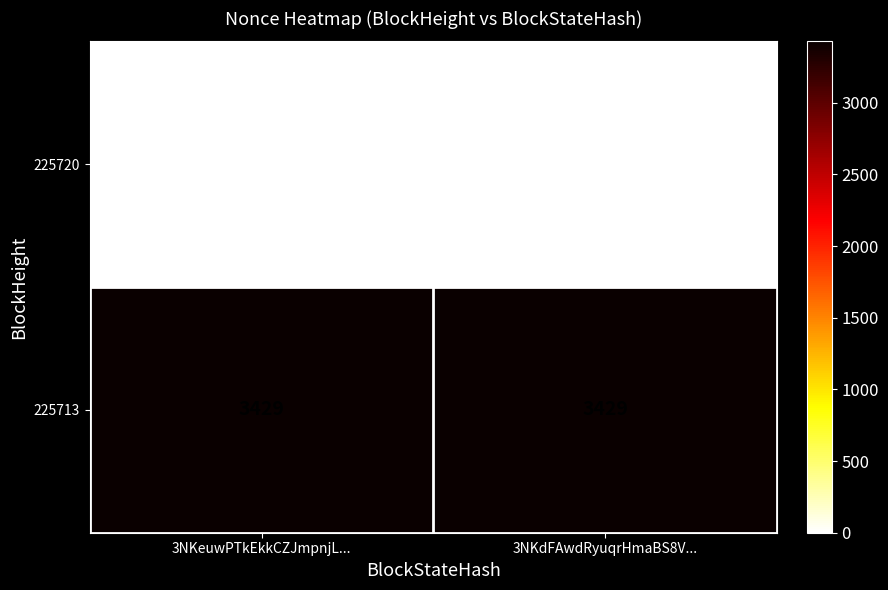

Reading left to right, what are all the values shown in this chart?

225720: 0	0
225713: 3429	3429